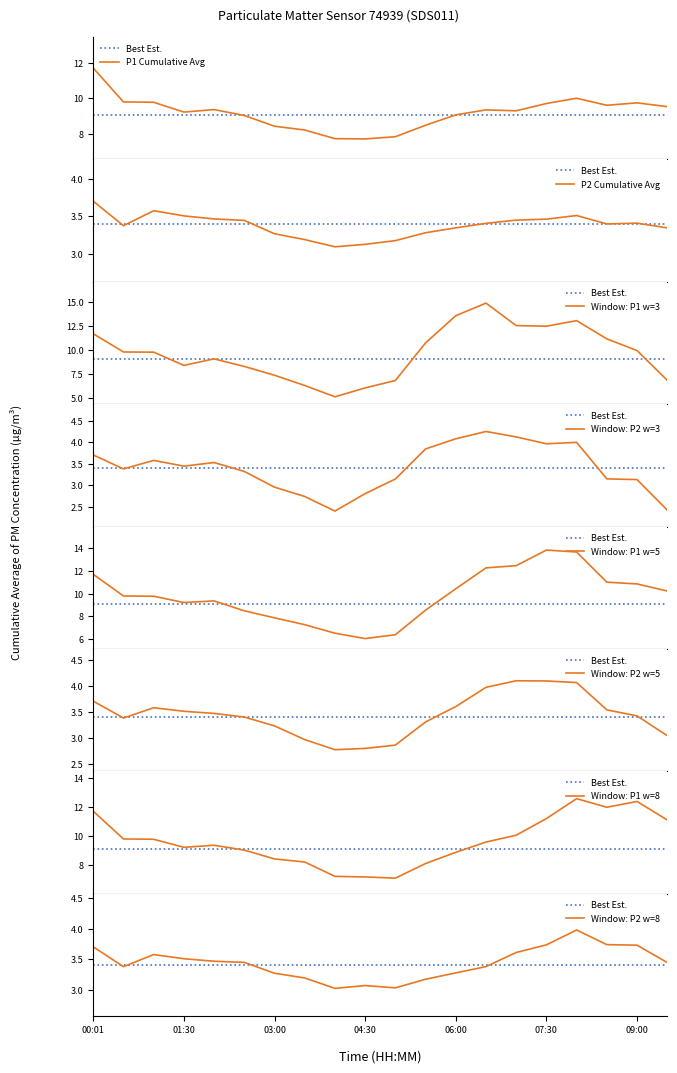

Which series has the largest range (max minus min)?

P1